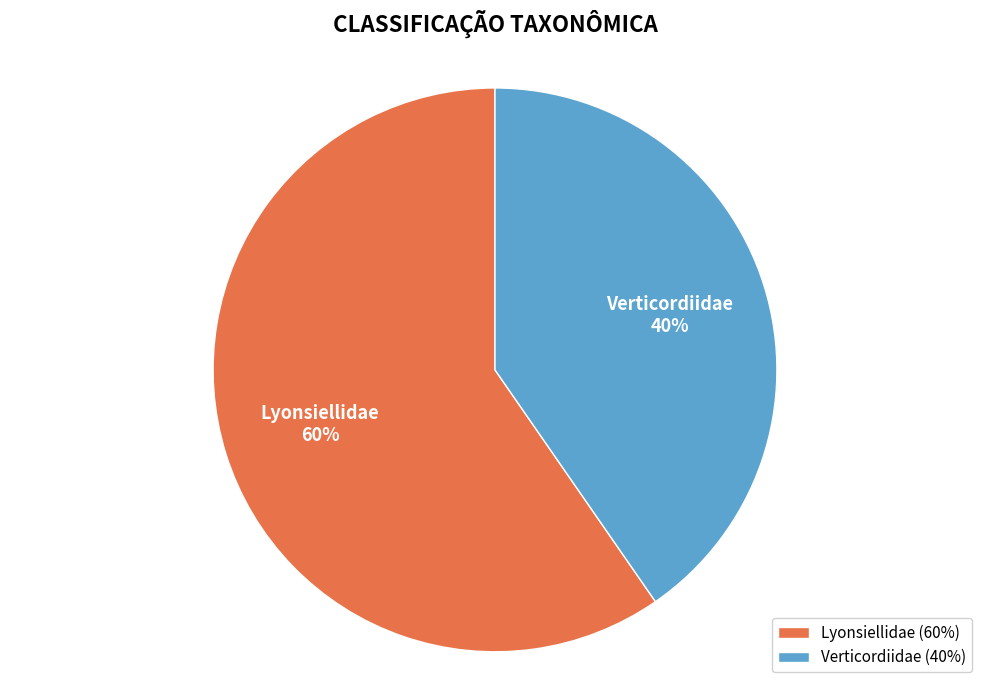

Do Verticordiidae and Lyonsiellidae together represent more than half of the pie?

Yes